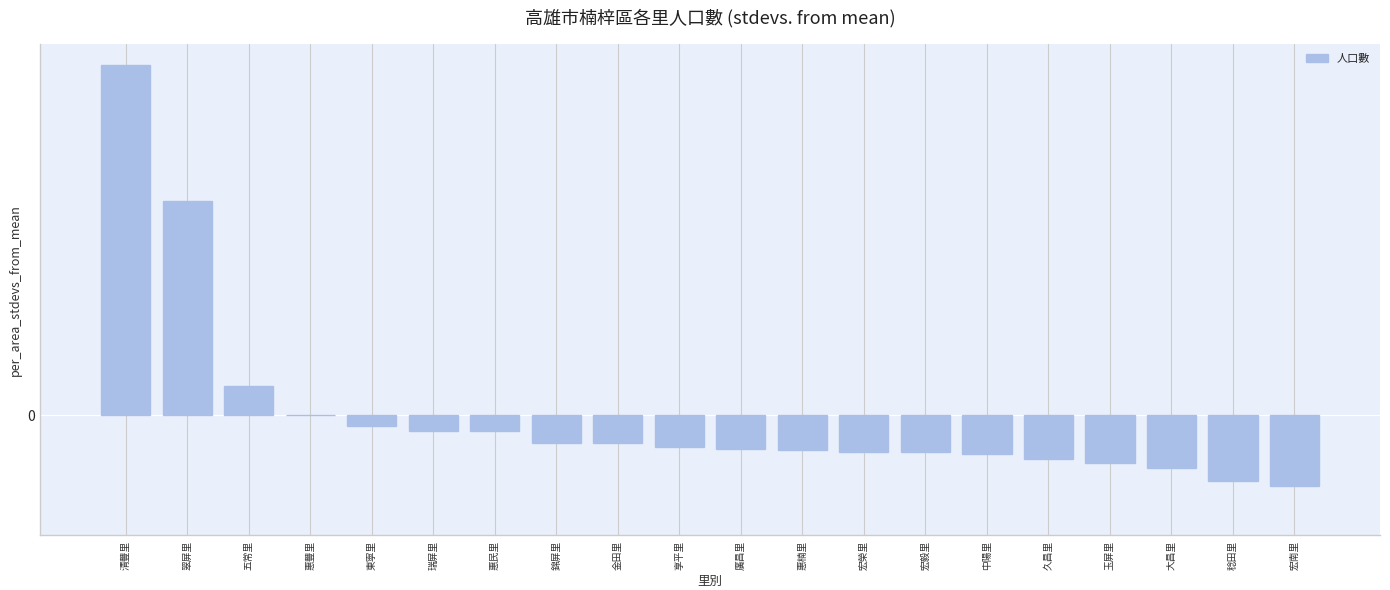

Are the bars horizontal?

No